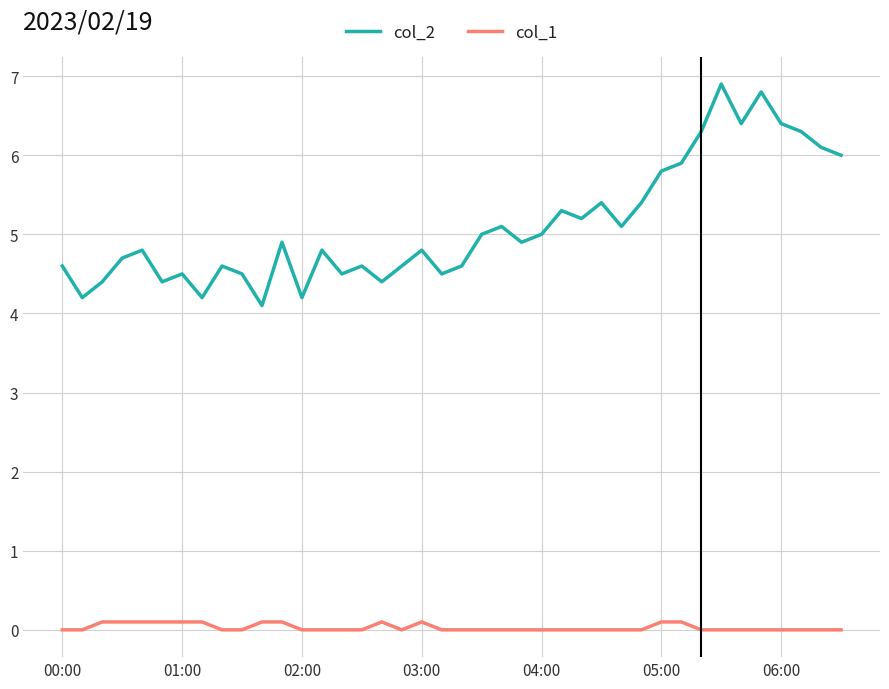

What is the lowest value of the col_2 series?

4.1